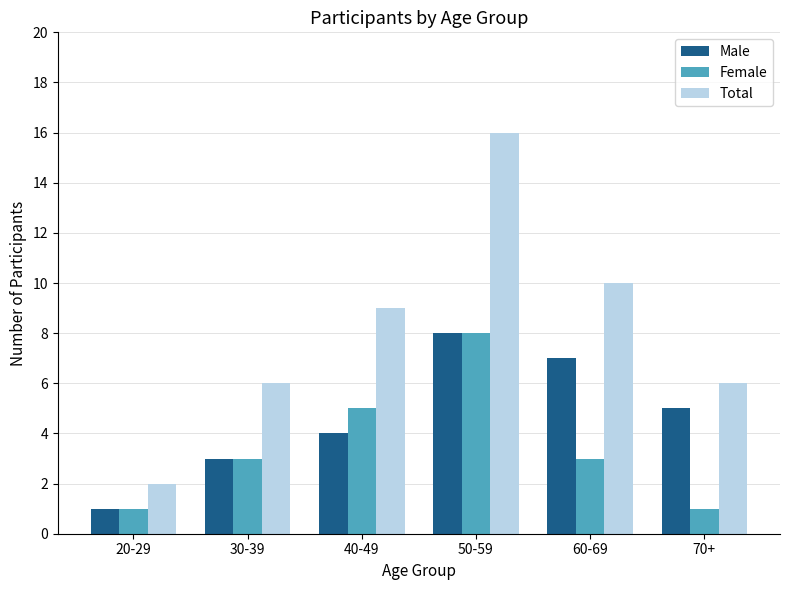

What is the value of the Male bar at the 1st from the left?

1